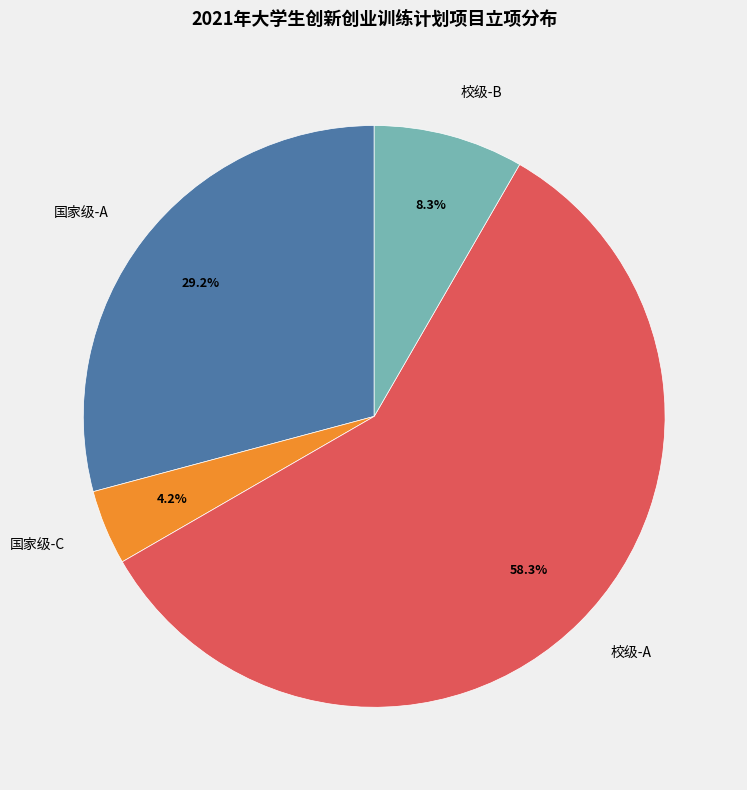

What percentage is NOT represented by 校级-A?

41.7%